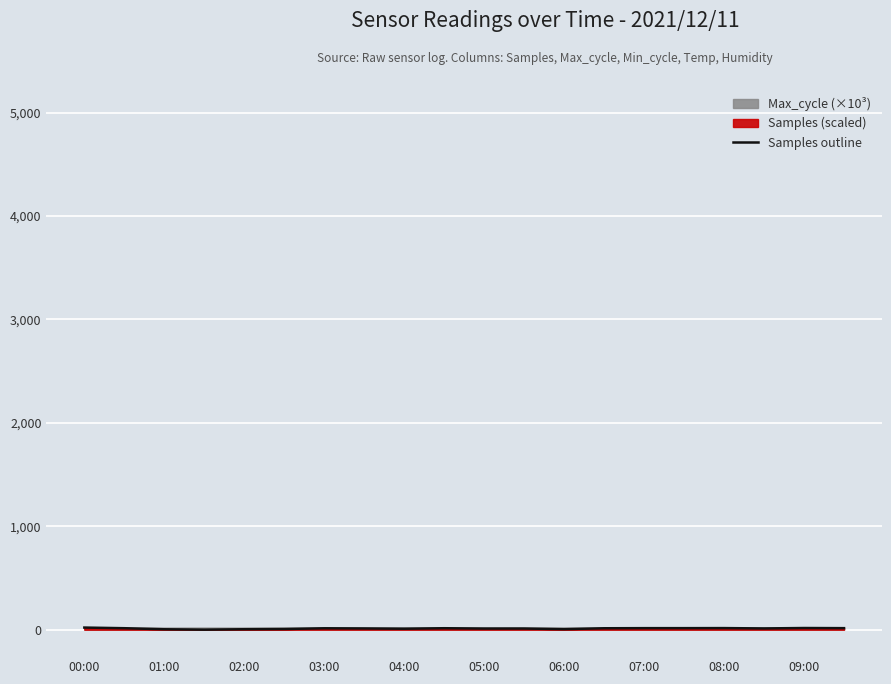

True or false: Samples outline has a value of 15.3 at 08:00.

True